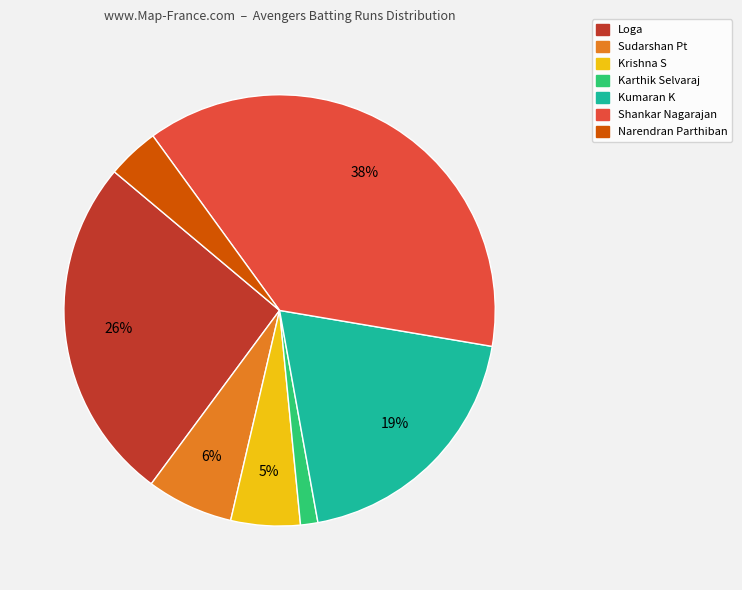

To the nearest percent, what is the average slice percentage?

14%